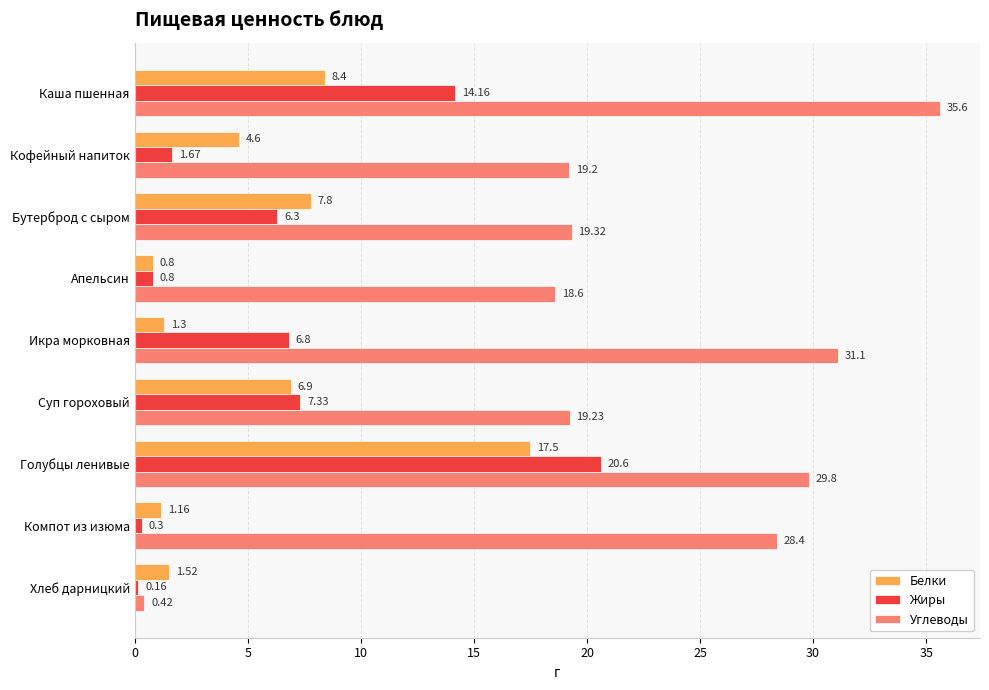

How many values in the Углеводы series exceed 19?

7